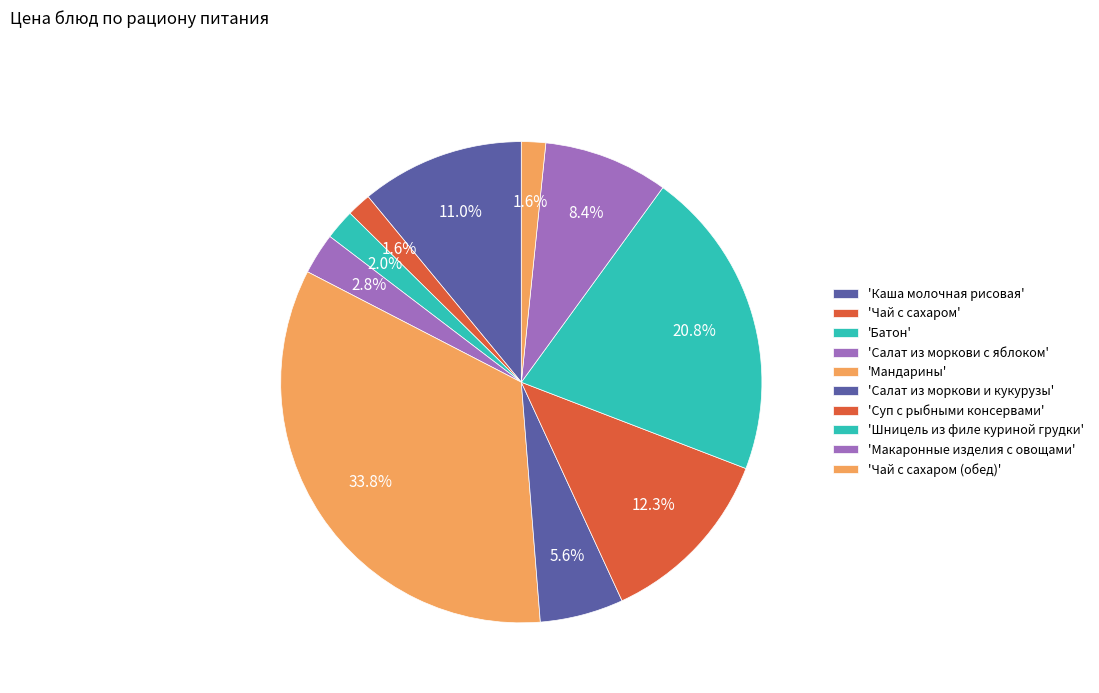

How many segments does this pie chart have?

10